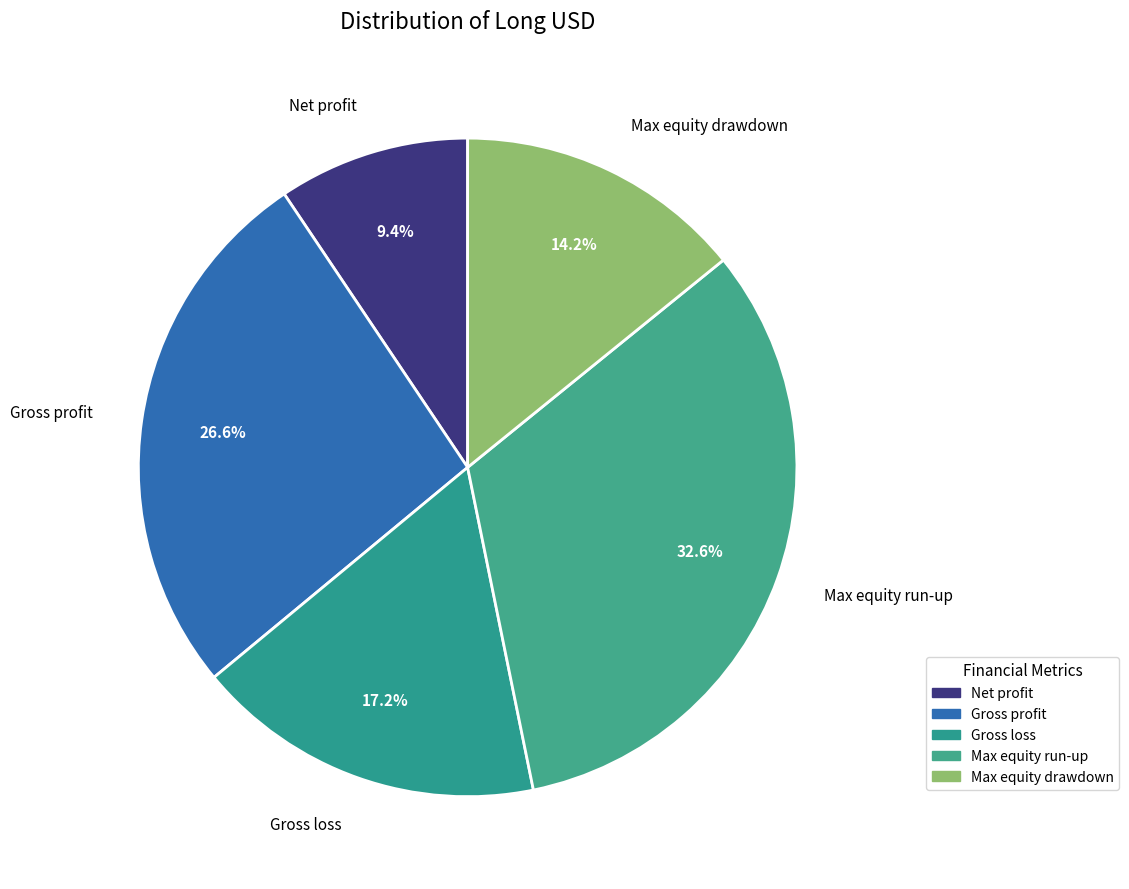

What is the ratio of the value at Max equity drawdown to the value at Gross profit?

0.5